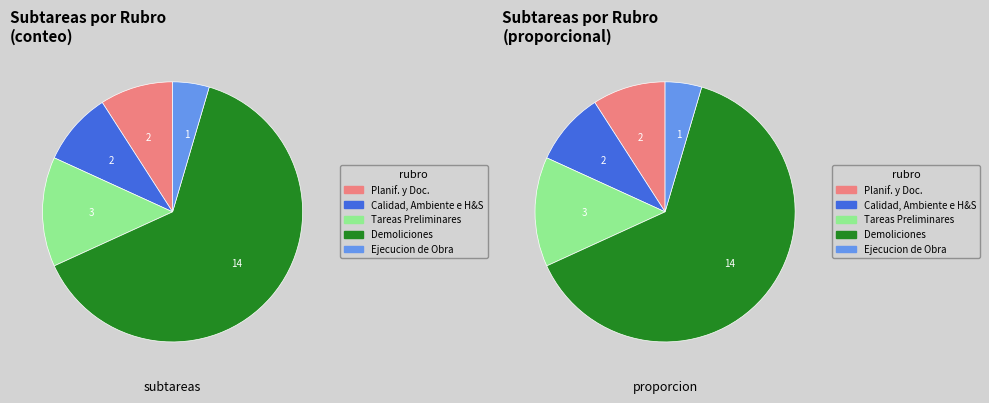

To the nearest percent, what is the difference between the largest and smallest slice percentages?

59%